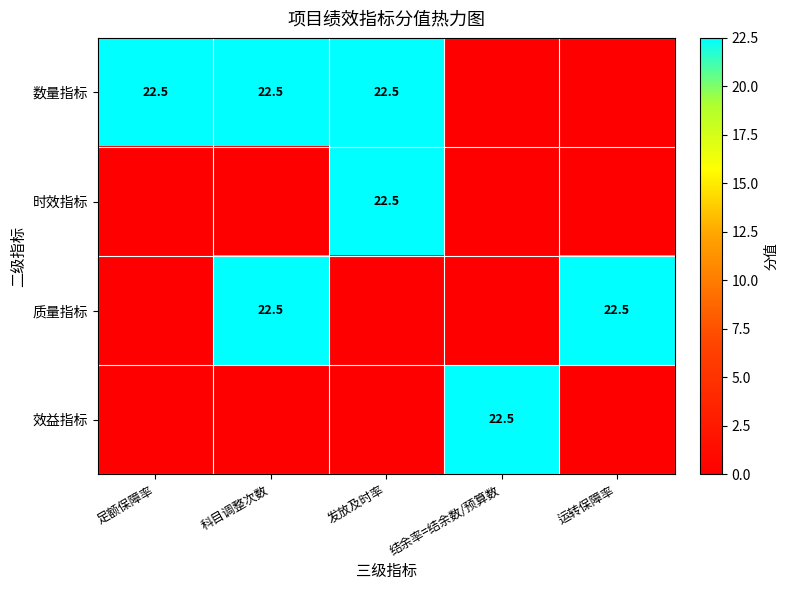

Is it true that 时效指标 equals 35.1 at 发放及时率?

False